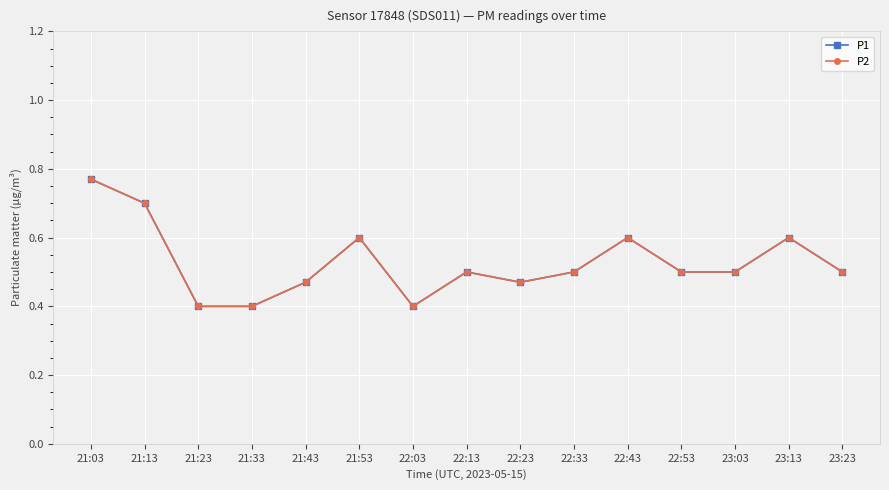

At which category does P1 reach its first local valley?

22:03